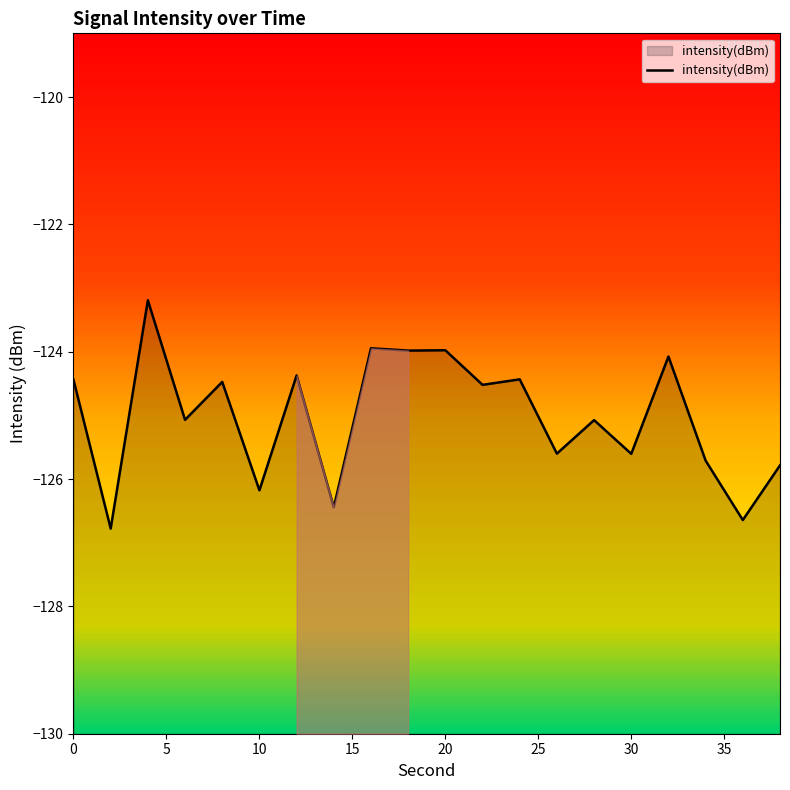

What is the smallest value displayed?

-126.8